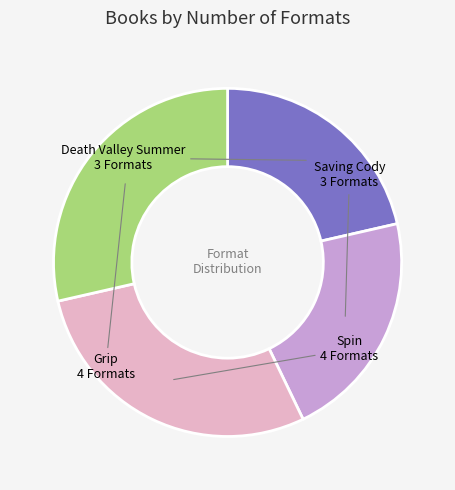

The Death Valley Summer slice represents 10% of the pie. True or false?

False